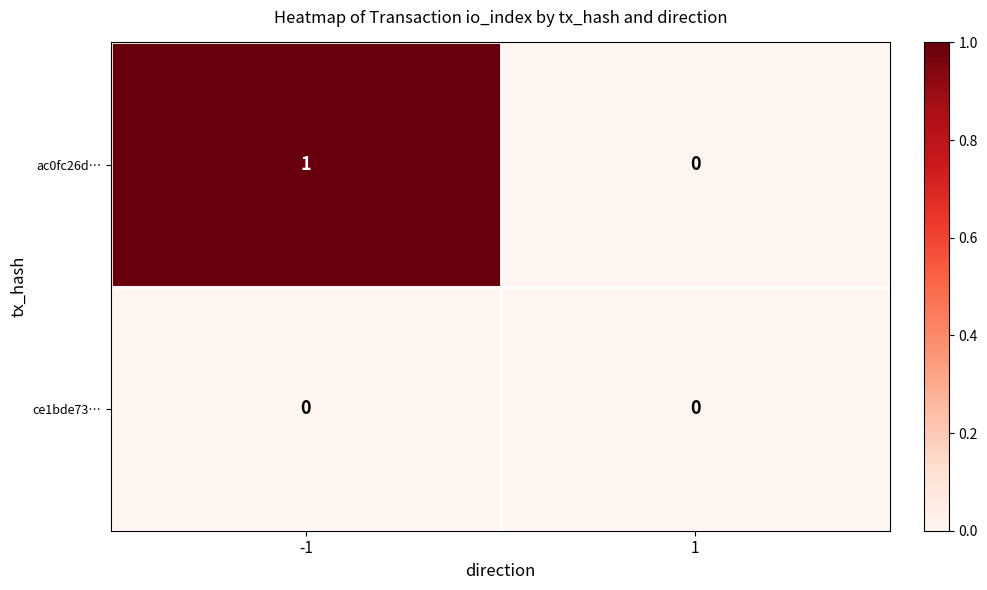

Reading left to right, extract all data points from this chart.

ac0fc26d…: -1=1	1=0
ce1bde73…: -1=0	1=0